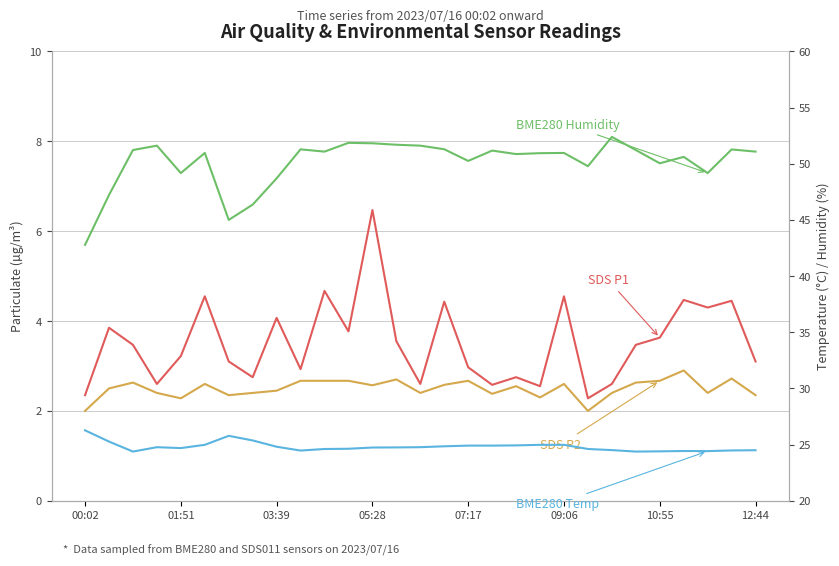

How many data points in SDS_P2 are above 2?

27